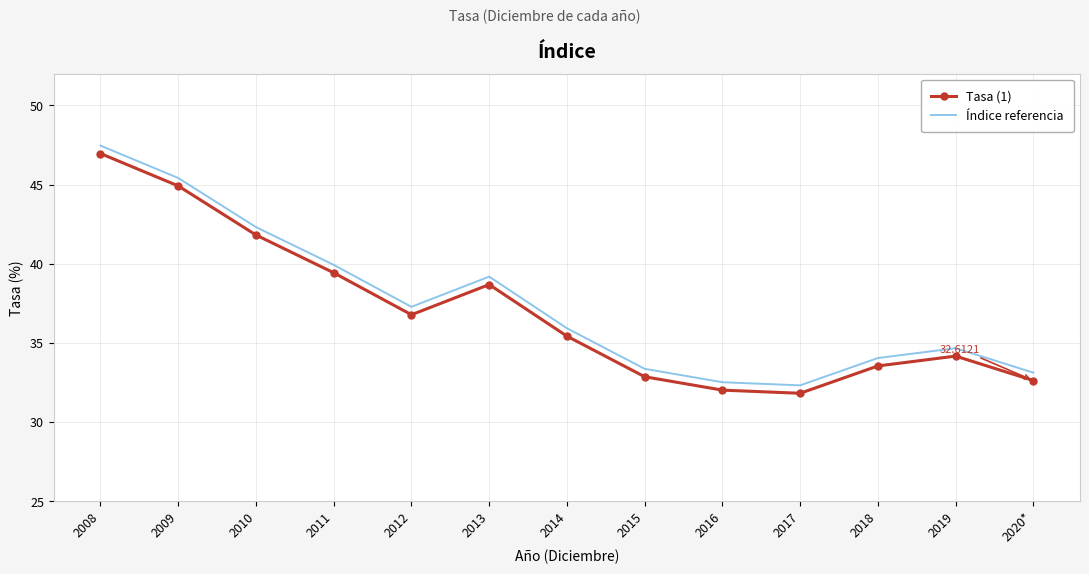

What position from the left is 2017?

10